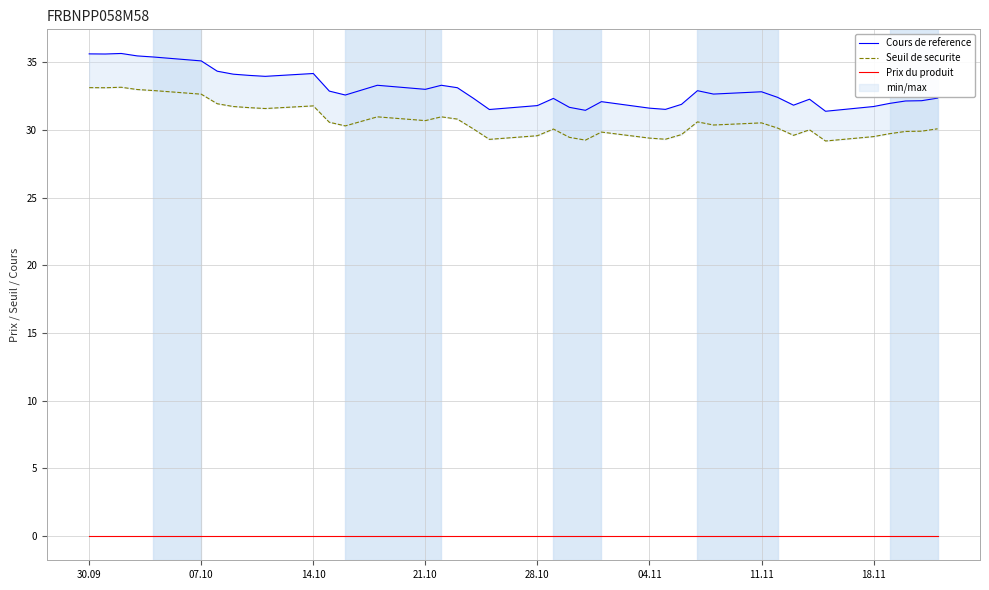

In Cours de reference, how many points are lower than both neighbors (excluding endpoints)?

10